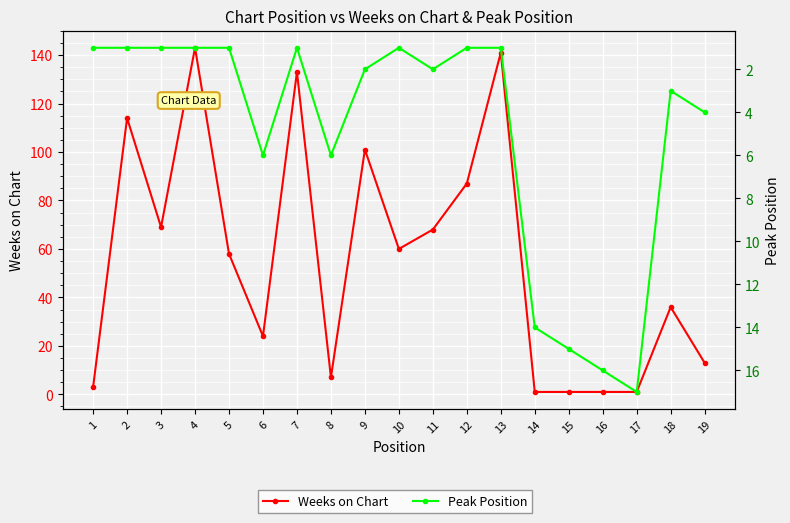

How many data points in Weeks on Chart are less than 58?

9